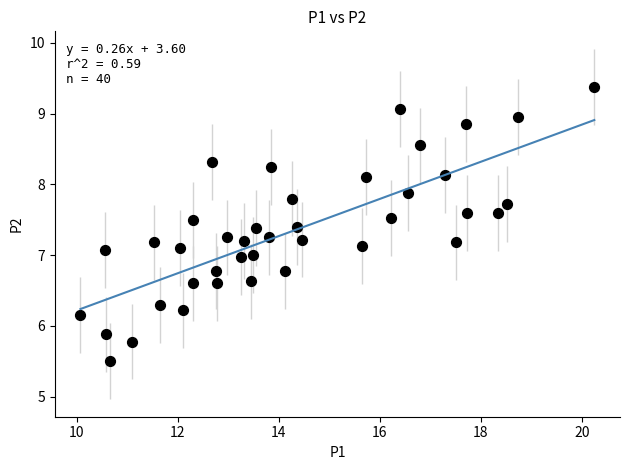

What is the range of X values (max minus min)?

10.2